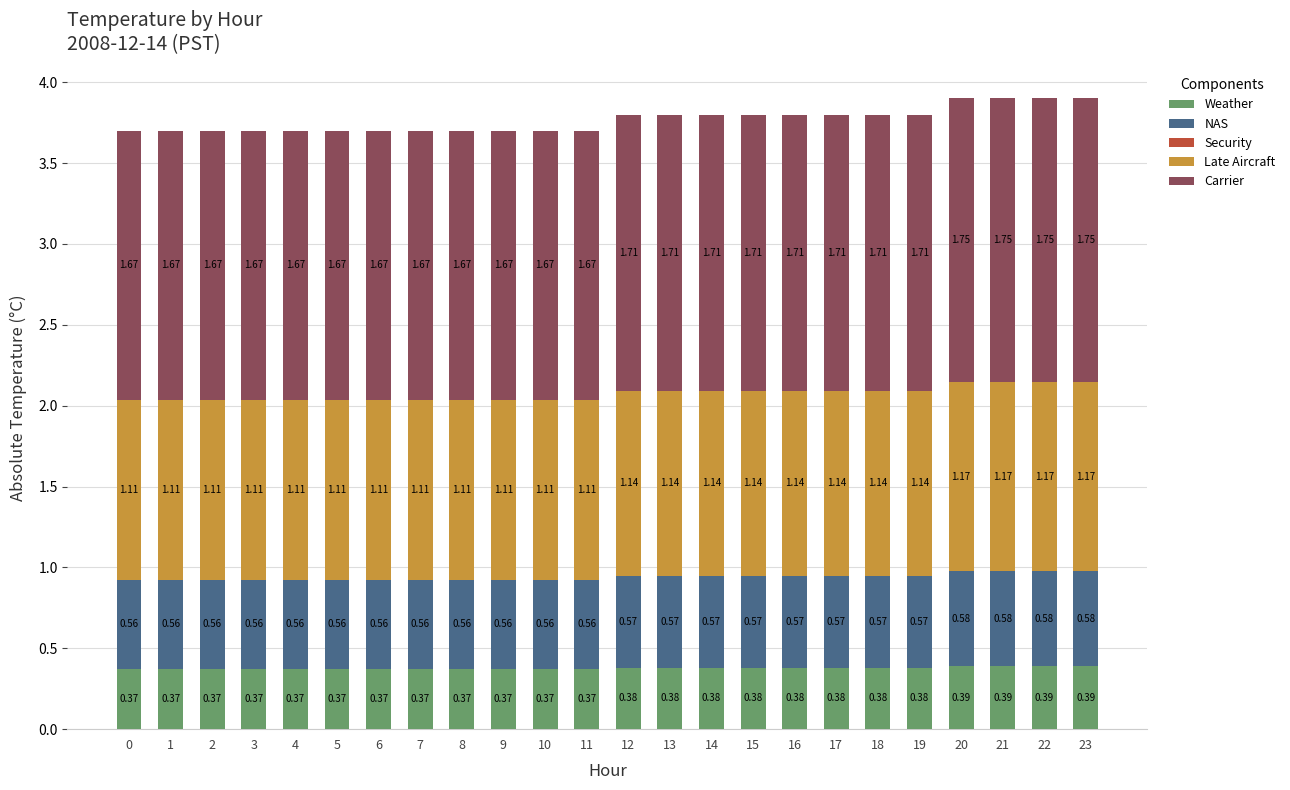

What is the total value across all series at 4?

3.7